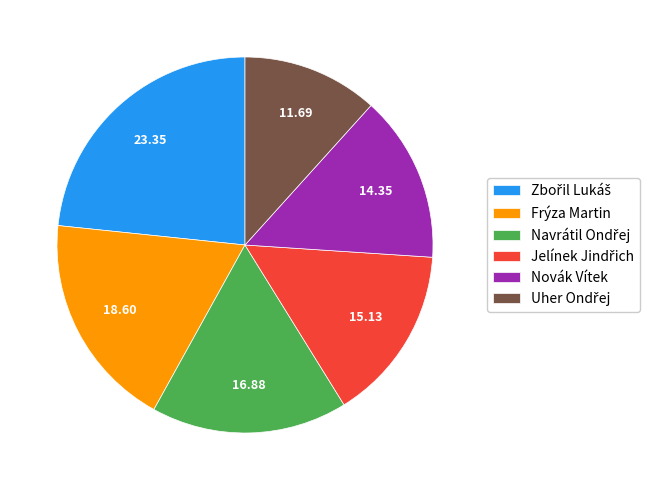

Is there a majority slice in this chart?

No